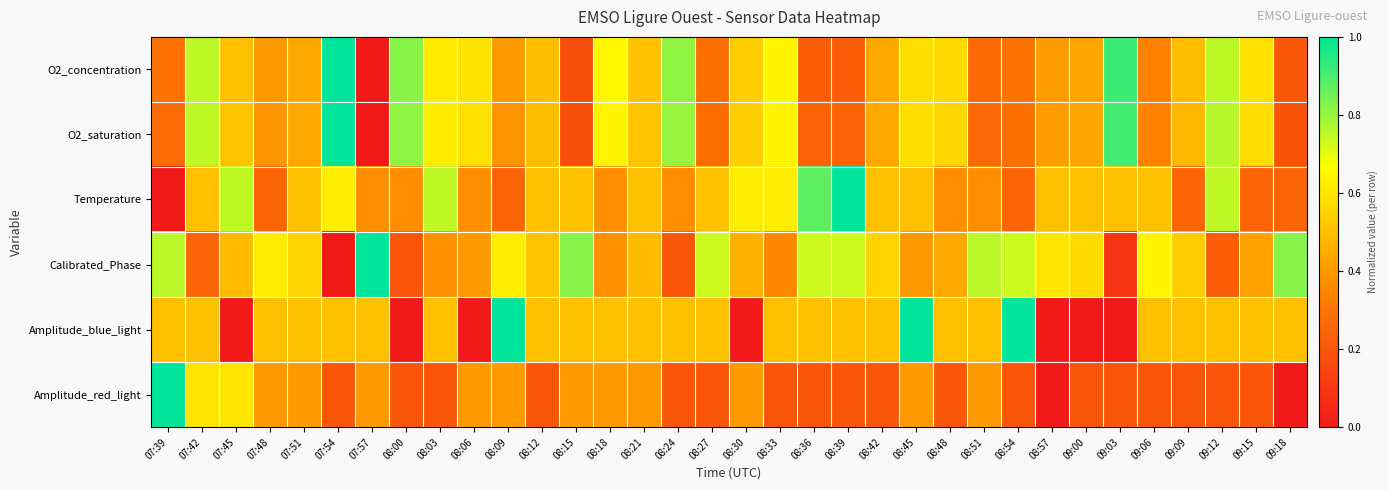

Between 07:39 and 08:48, which is larger?

08:48